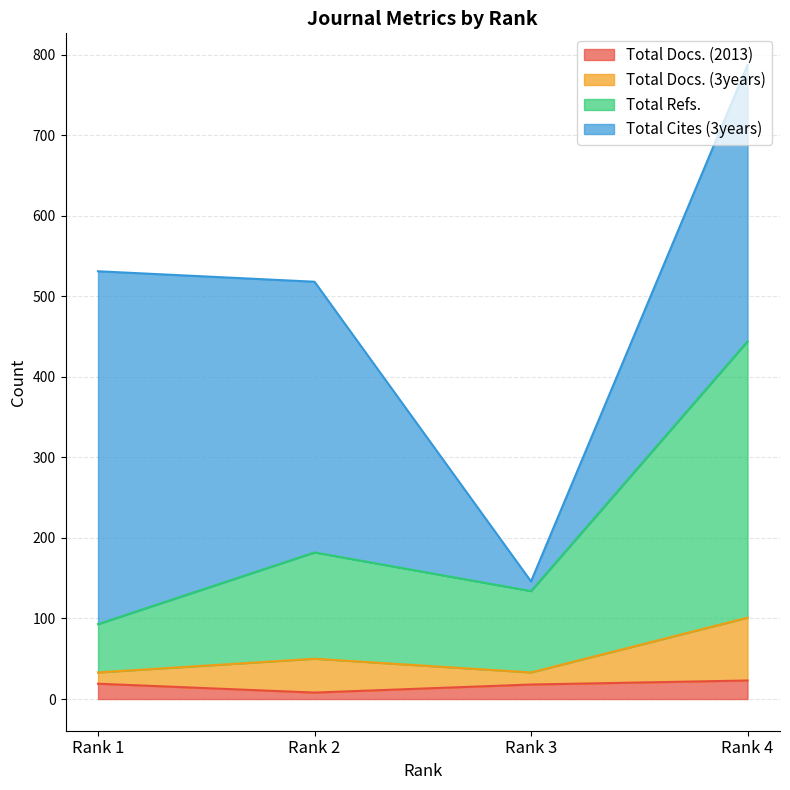

What is the approximate value of Total Docs. (3years) at Rank 3, to the nearest 10?

30